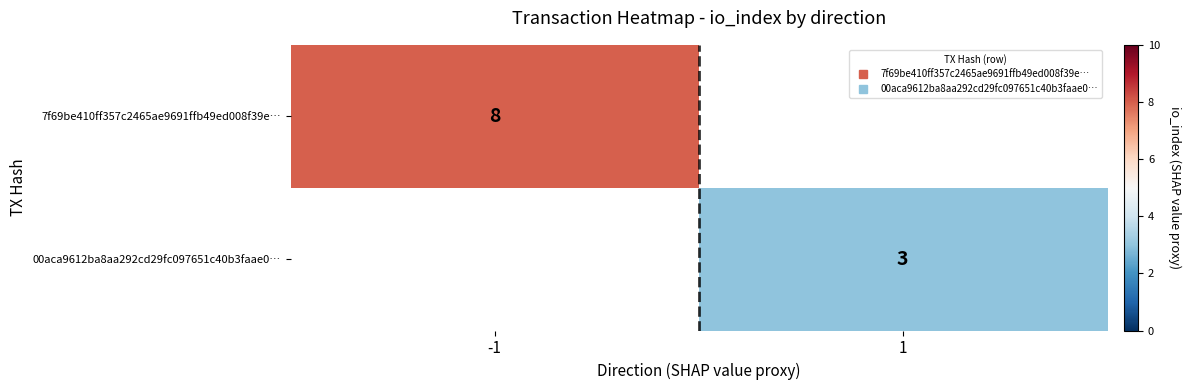

What is the smallest value displayed?

3.0